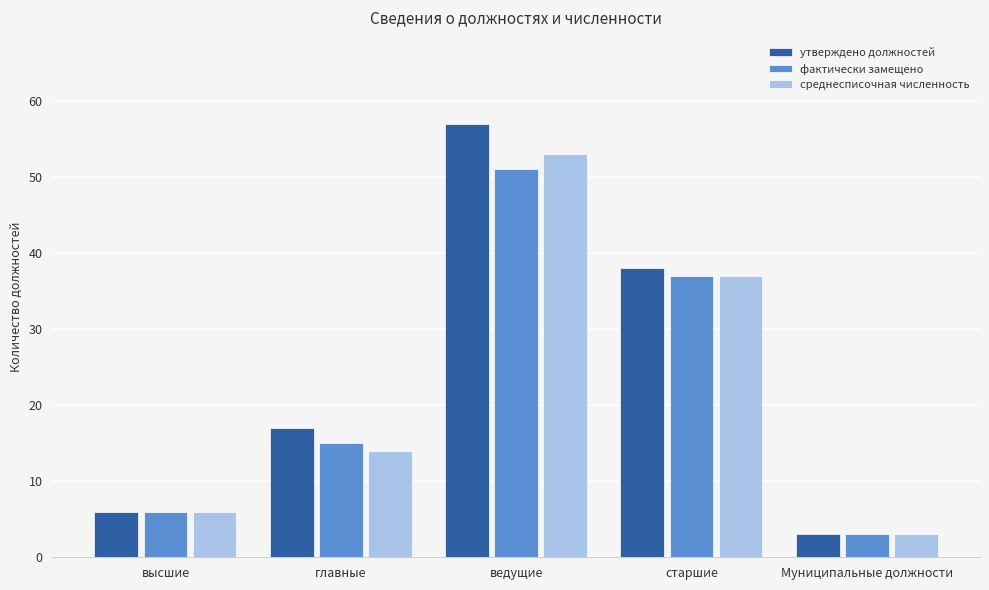

What is the label of the 3rd bar from the right?

ведущие